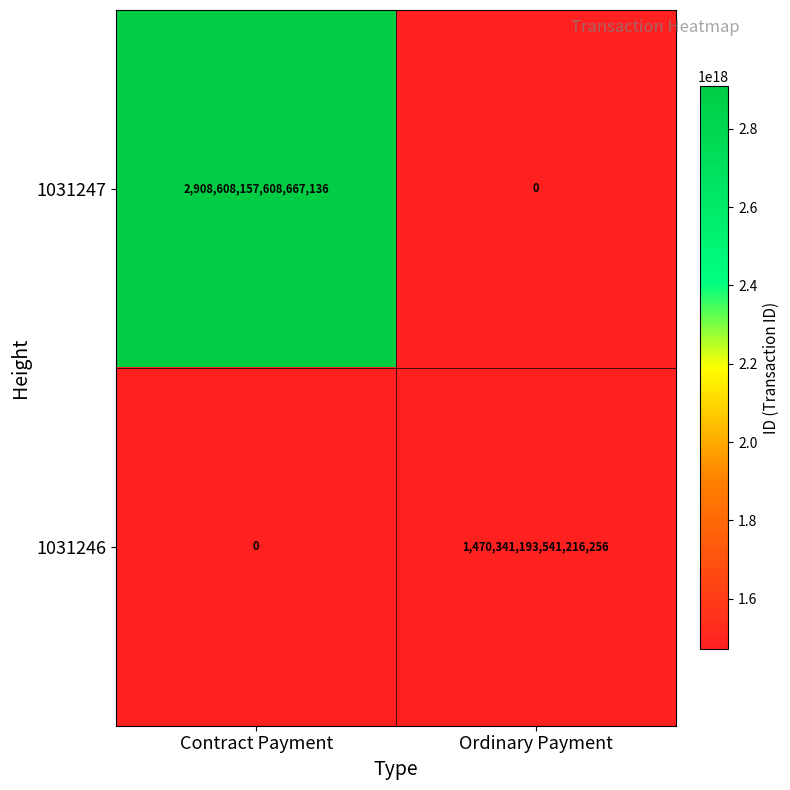

At which category is the sum across all series the highest?

Contract Payment